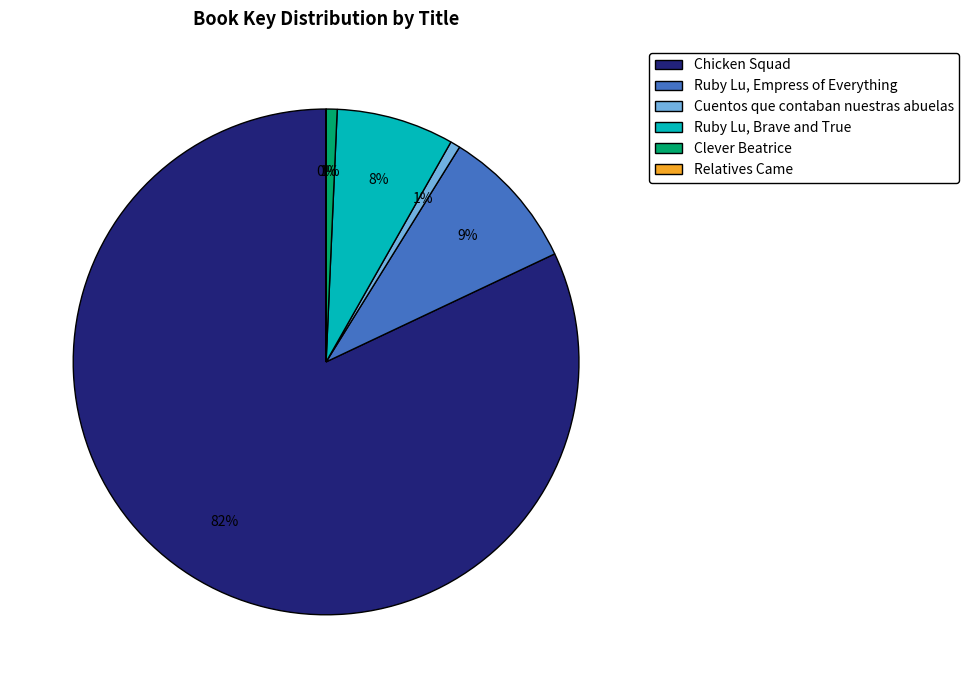

Is there a majority slice in this chart?

Yes